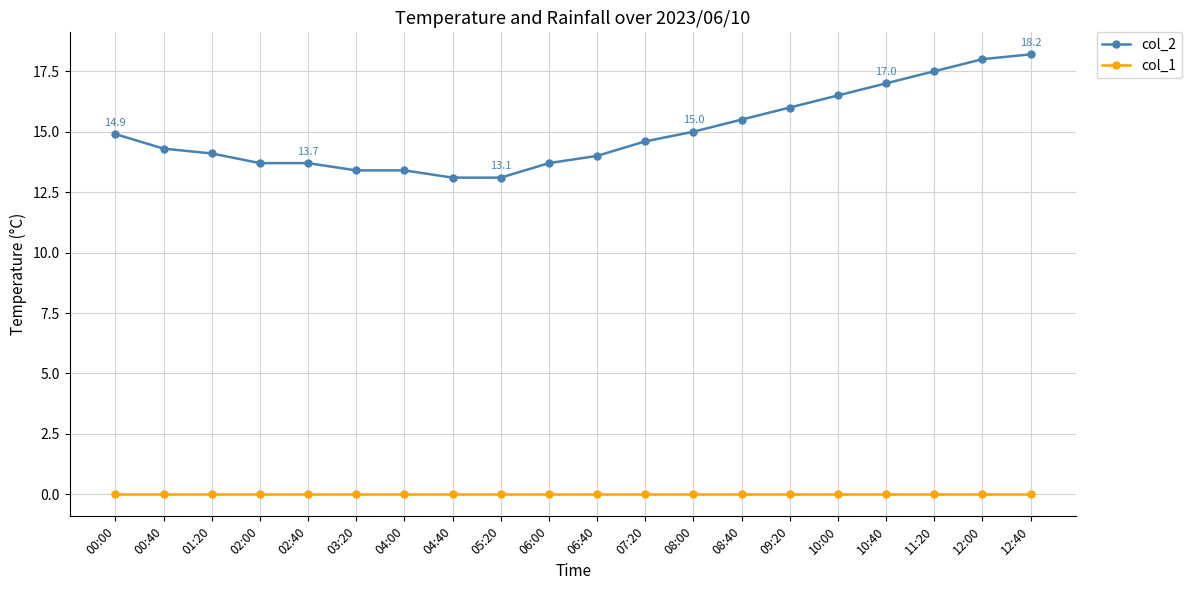

Reading left to right, extract all data points from this chart.

col_2: 00:00=14.9	00:40=14.3	01:20=14.1	02:00=13.7	02:40=13.7	03:20=13.4	04:00=13.4	04:40=13.1	05:20=13.1	06:00=13.7	06:40=14.0	07:20=14.6	08:00=15.0	08:40=15.5	09:20=16.0	10:00=16.5	10:40=17.0	11:20=17.5	12:00=18.0	12:40=18.2
col_1: 00:00=0.0	00:40=0.0	01:20=0.0	02:00=0.0	02:40=0.0	03:20=0.0	04:00=0.0	04:40=0.0	05:20=0.0	06:00=0.0	06:40=0.0	07:20=0.0	08:00=0.0	08:40=0.0	09:20=0.0	10:00=0.0	10:40=0.0	11:20=0.0	12:00=0.0	12:40=0.0